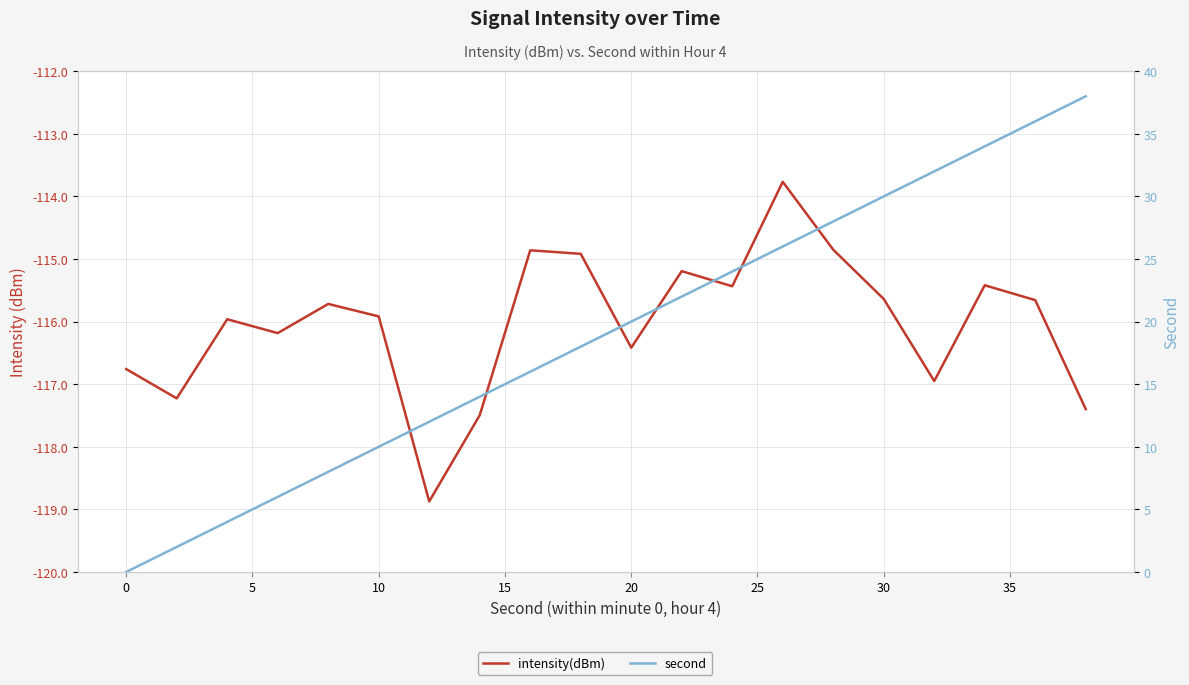

True or false: second and intensity(dBm) intersect in this chart.

False